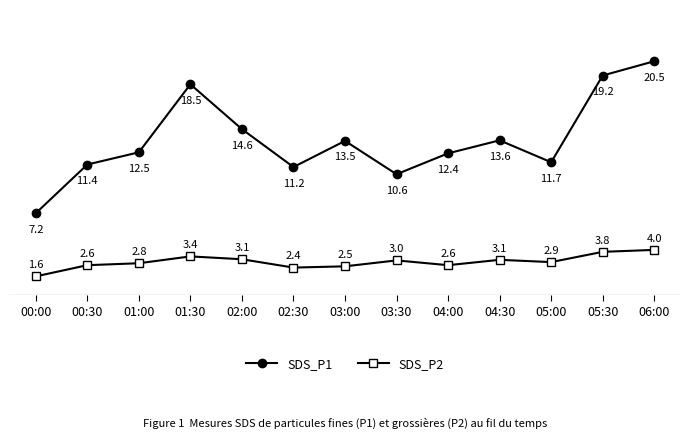

How many values in the SDS_P1 series are below 12?

5